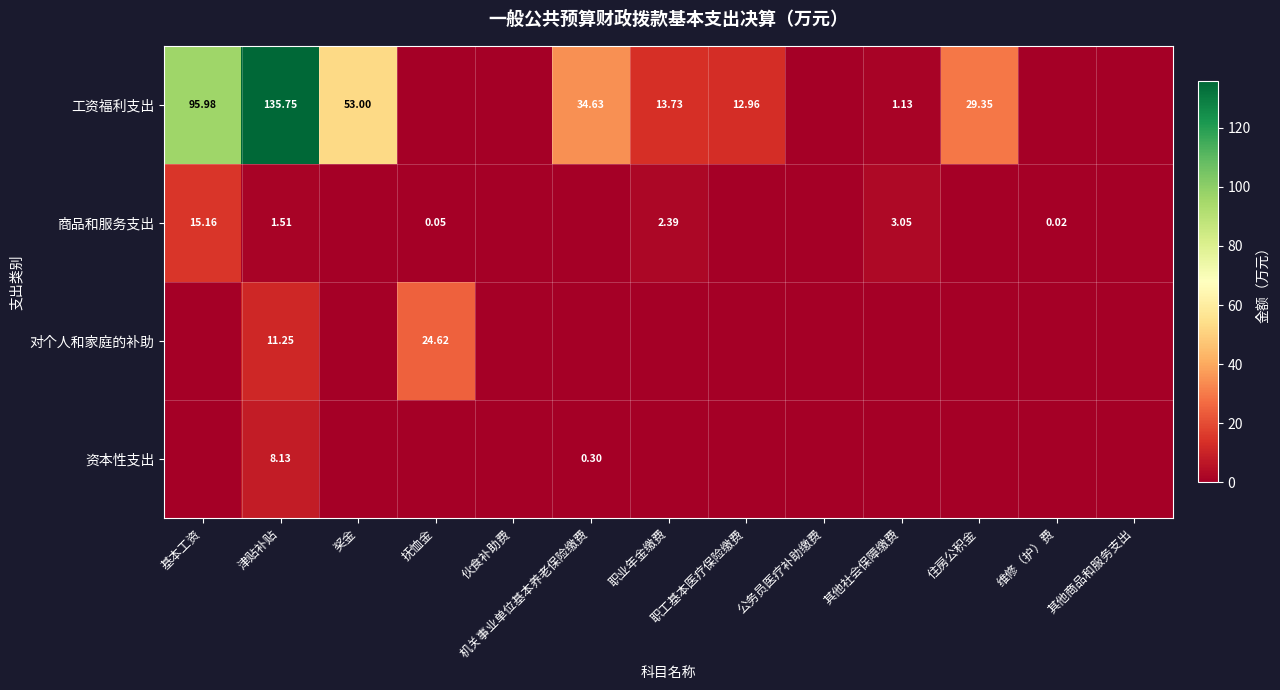

How many distinct data groups are displayed?

4